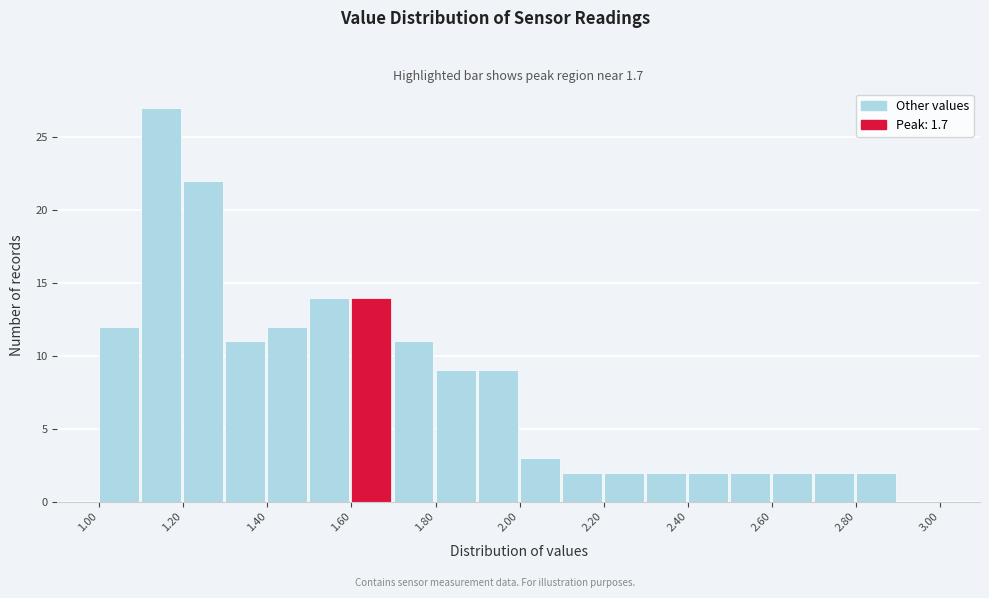

Reading left to right, list every bar in this chart as the range it spans on the x-axis followed by its height. The values are not printed on the chart, so give them approximately, as read against the axis.

1.0 to 1.1: 12
1.1 to 1.2: 27
1.2 to 1.3: 22
1.3 to 1.4: 11
1.4 to 1.5: 12
1.5 to 1.6: 14
1.6 to 1.7: 14
1.7 to 1.8: 11
1.8 to 1.9: 9
1.9 to 2.0: 9
2.0 to 2.1: 3
2.1 to 2.2: 2
2.2 to 2.3: 2
2.3 to 2.4: 2
2.4 to 2.5: 2
2.5 to 2.6: 2
2.6 to 2.7: 2
2.7 to 2.8: 2
2.8 to 2.9: 2
2.9 to 3.0: 0